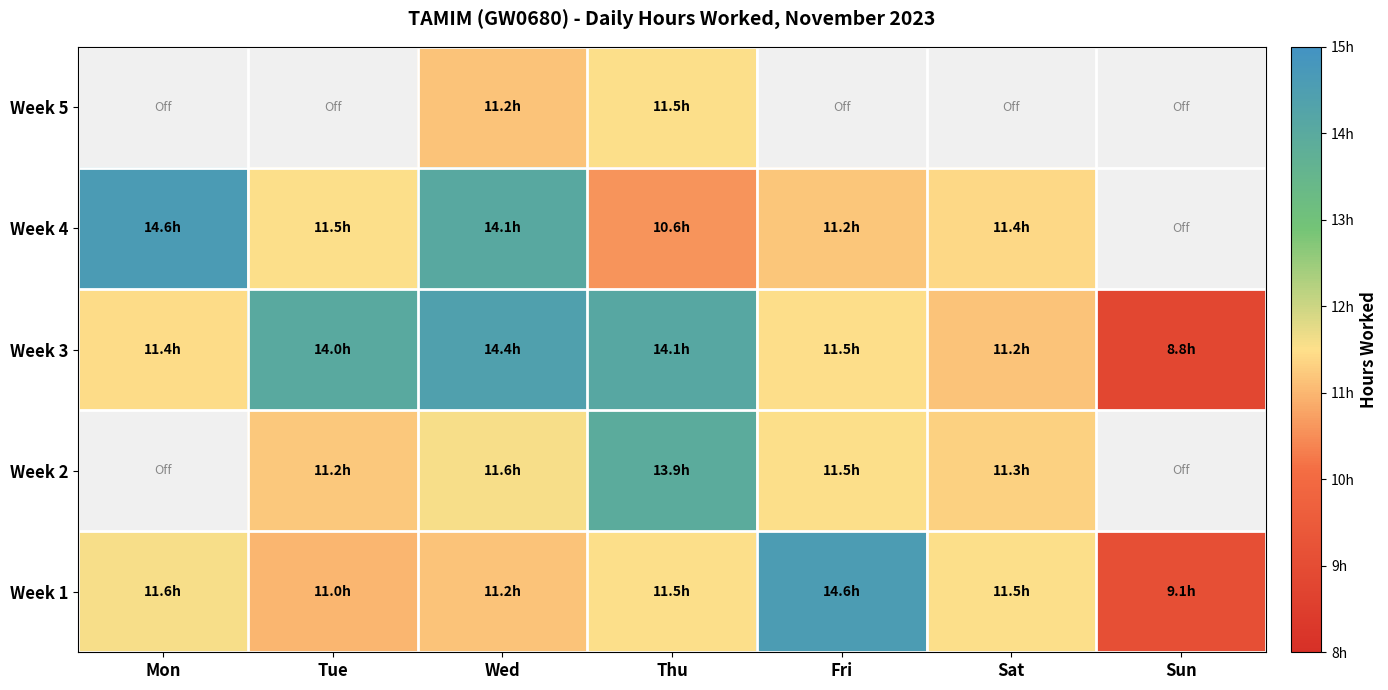

Which has a higher value, Tue or Sat?

Sat